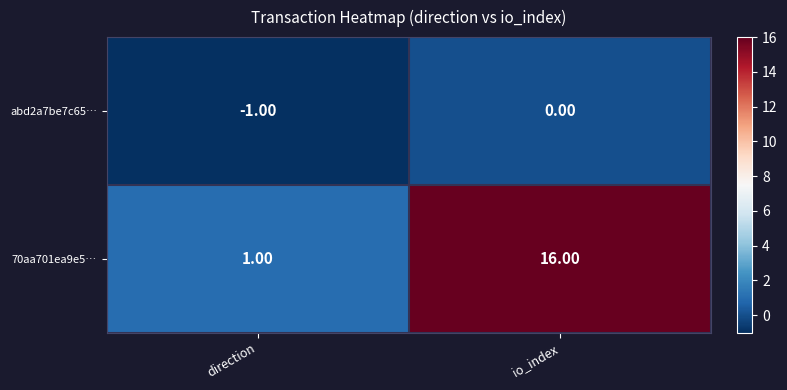

Which series changed the most between direction and io_index?

70aa701ea9e5…